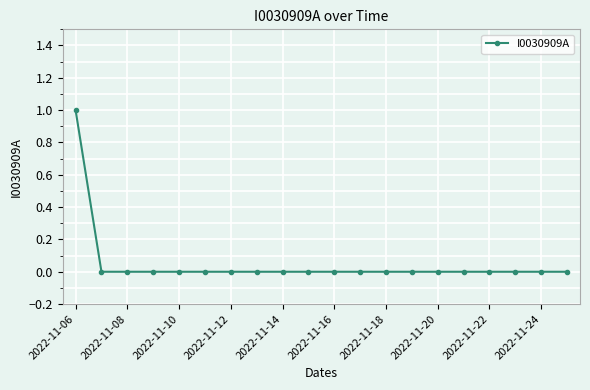

Reading left to right, transcribe all the data shown in this chart.

1	0	0	0	0	0	0	0	0	0	0	0	0	0	0	0	0	0	0	0